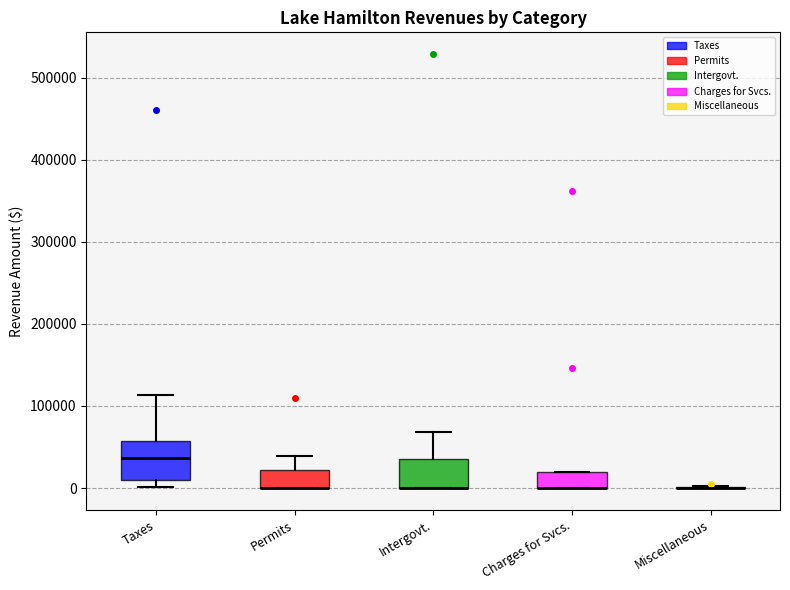

Comparing the boxes themselves (not the whiskers), which one is the tallest?

Taxes